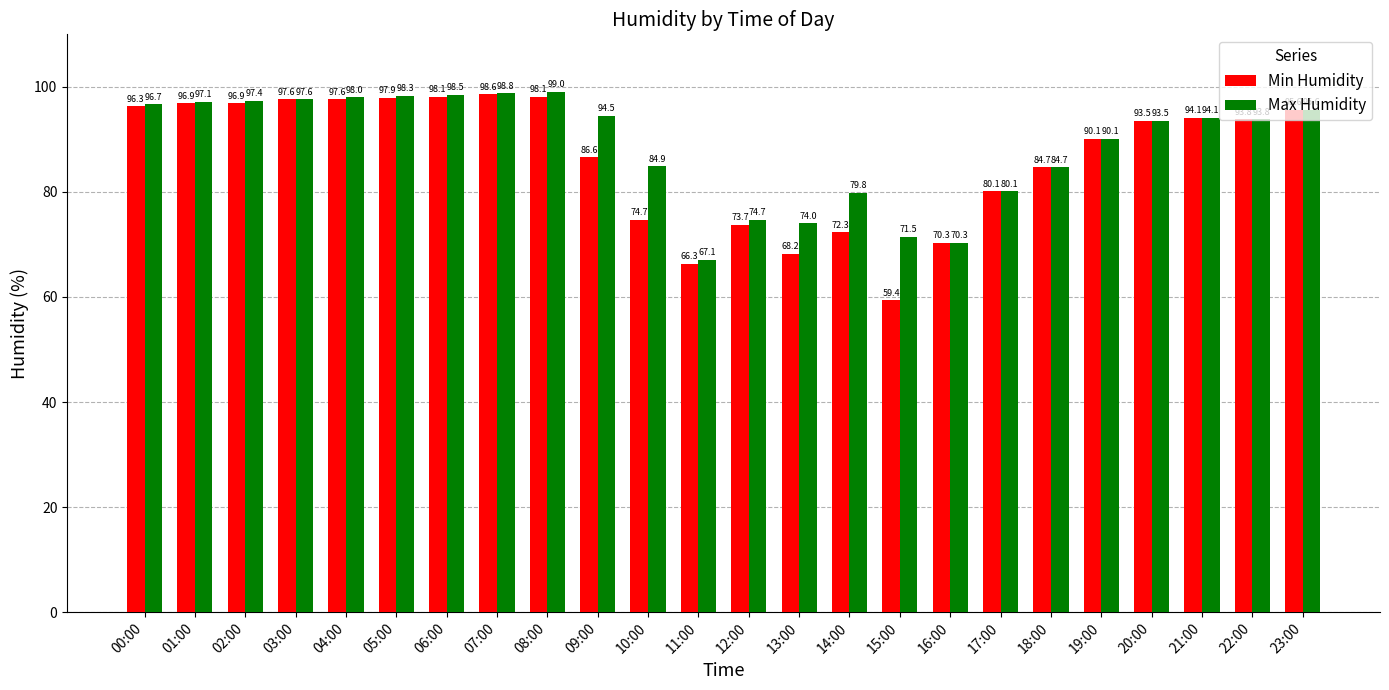

Reading left to right, extract all data points from this chart.

Min Humidity: 00:00=96.3	01:00=96.9	02:00=96.9	03:00=97.6	04:00=97.6	05:00=97.9	06:00=98.1	07:00=98.6	08:00=98.1	09:00=86.6	10:00=74.7	11:00=66.3	12:00=73.7	13:00=68.2	14:00=72.3	15:00=59.4	16:00=70.3	17:00=80.1	18:00=84.7	19:00=90.1	20:00=93.5	21:00=94.1	22:00=93.8	23:00=95.6
Max Humidity: 00:00=96.7	01:00=97.1	02:00=97.4	03:00=97.6	04:00=98.0	05:00=98.3	06:00=98.5	07:00=98.8	08:00=99.0	09:00=94.5	10:00=84.9	11:00=67.1	12:00=74.7	13:00=74.0	14:00=79.8	15:00=71.5	16:00=70.3	17:00=80.1	18:00=84.7	19:00=90.1	20:00=93.5	21:00=94.1	22:00=93.8	23:00=95.6